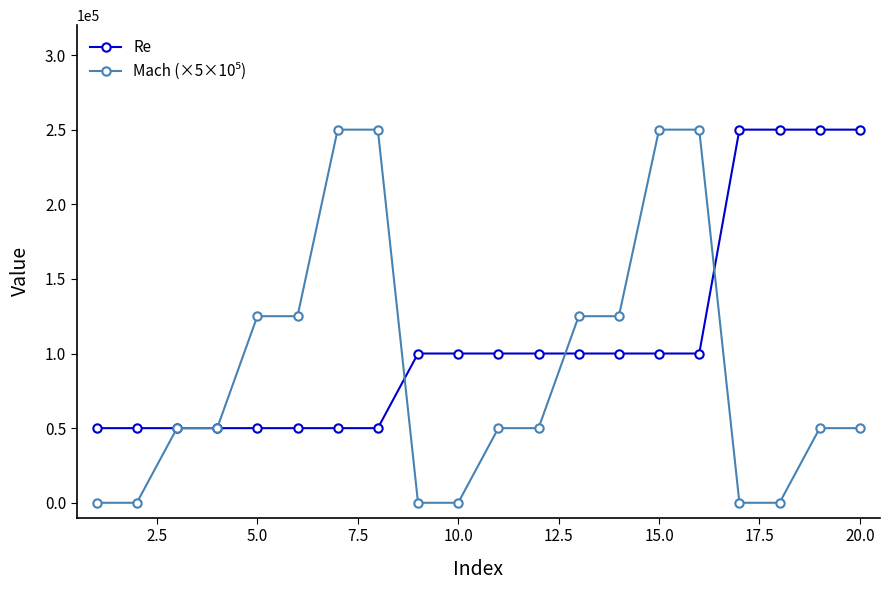

What is the greatest value displayed?

250000